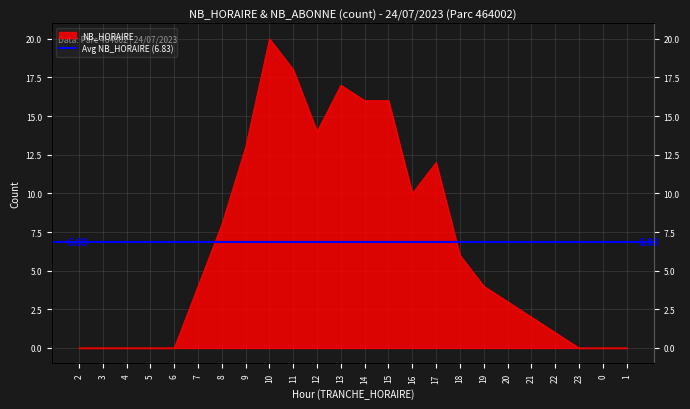

What position from the left is 23?

22